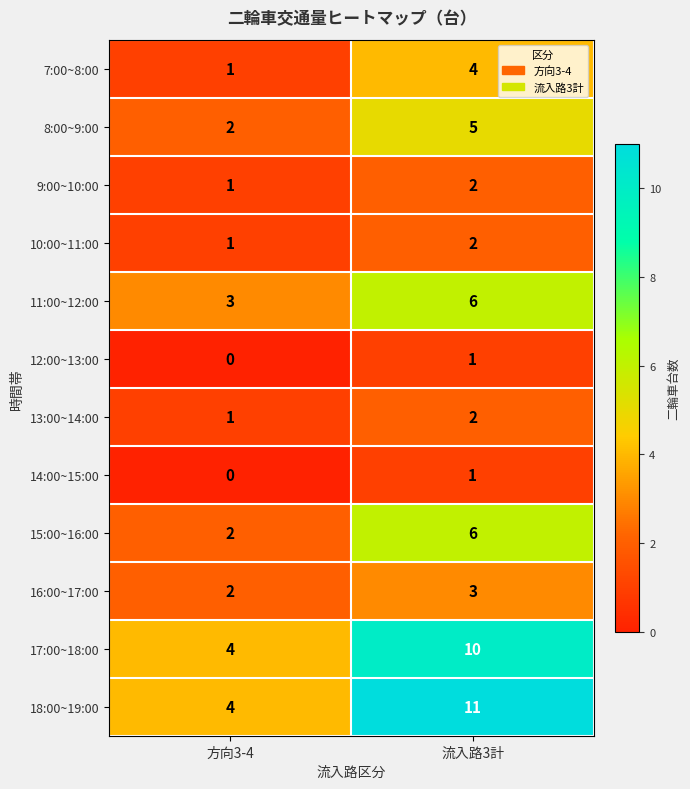

Reading left to right, extract all data points from this chart.

7:00~8:00: 1	4
8:00~9:00: 2	5
9:00~10:00: 1	2
10:00~11:00: 1	2
11:00~12:00: 3	6
12:00~13:00: 0	1
13:00~14:00: 1	2
14:00~15:00: 0	1
15:00~16:00: 2	6
16:00~17:00: 2	3
17:00~18:00: 4	10
18:00~19:00: 4	11